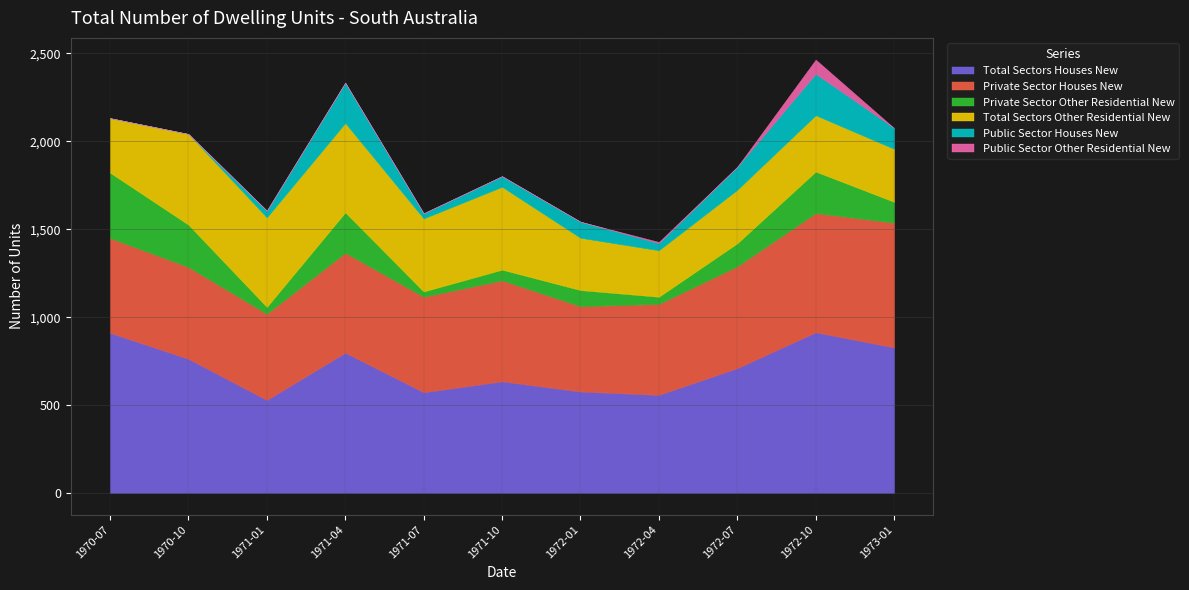

Between 1972-07 and 1972-01, which is larger?

1972-07